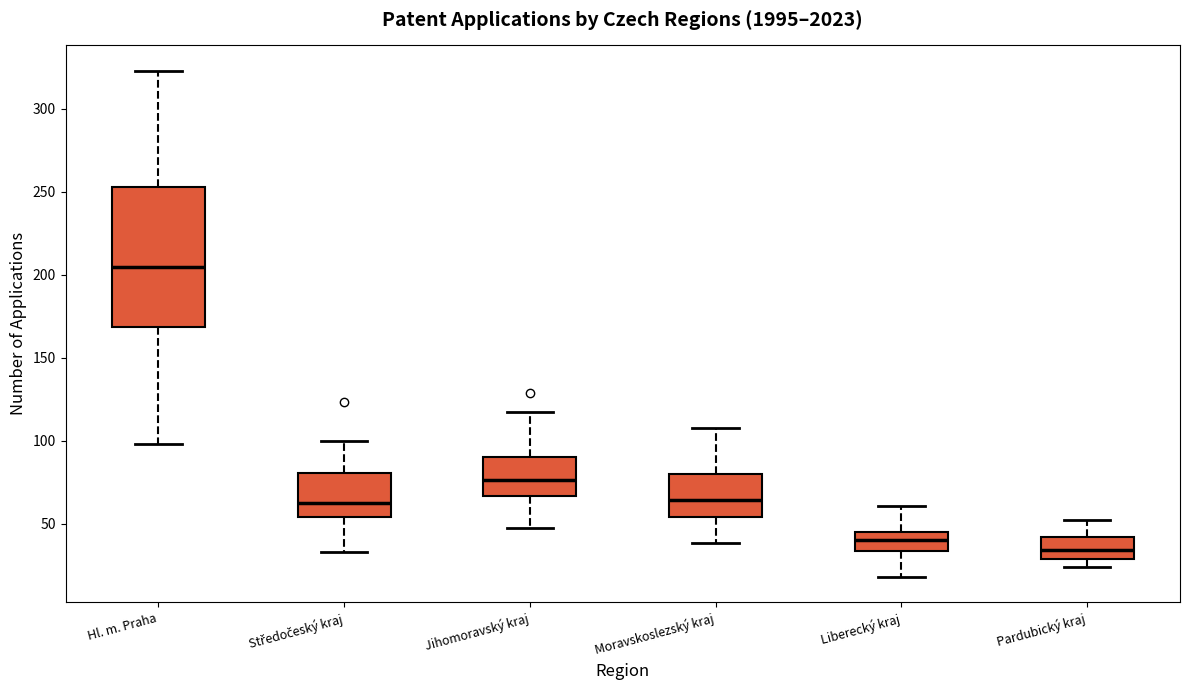

Where does the lower whisker of the box for Moravskoslezský kraj end on the y-axis? The values are not printed on the chart, so give them approximately, as read against the axis.

40